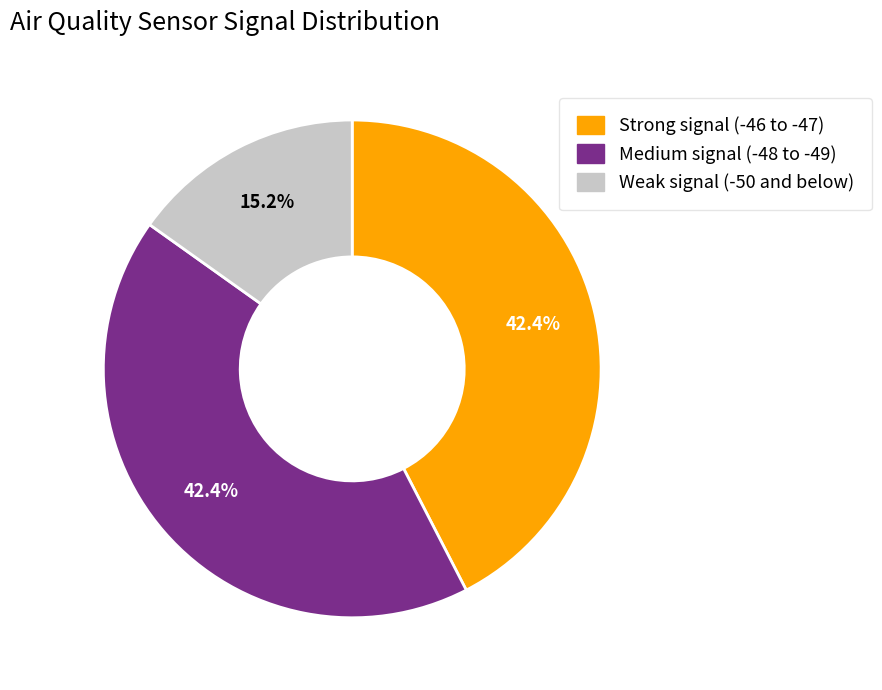

Is there a majority slice in this chart?

No